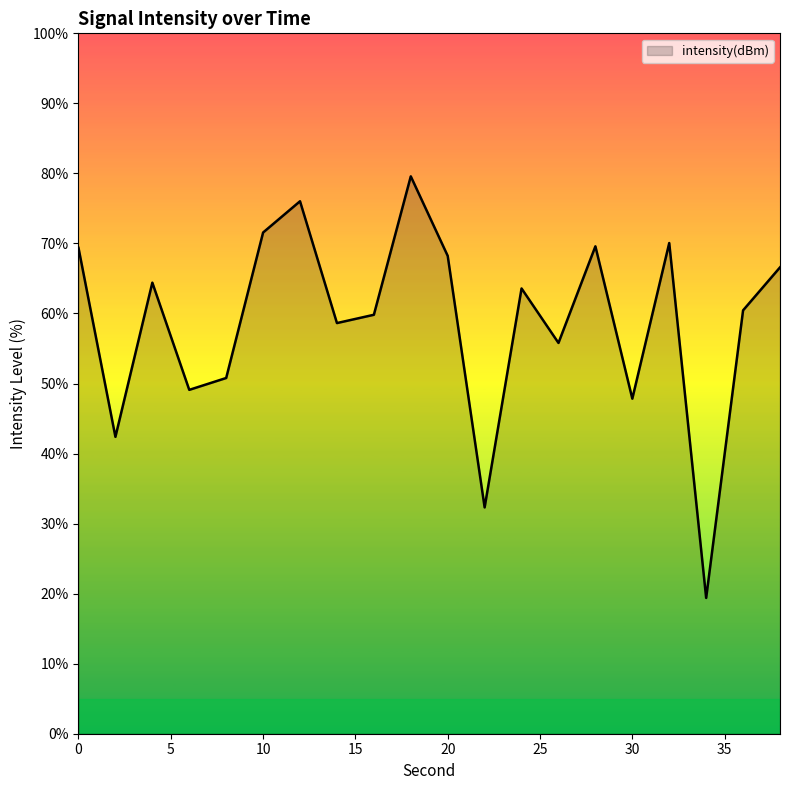

What is the difference between the maximum and minimum values?

60.2